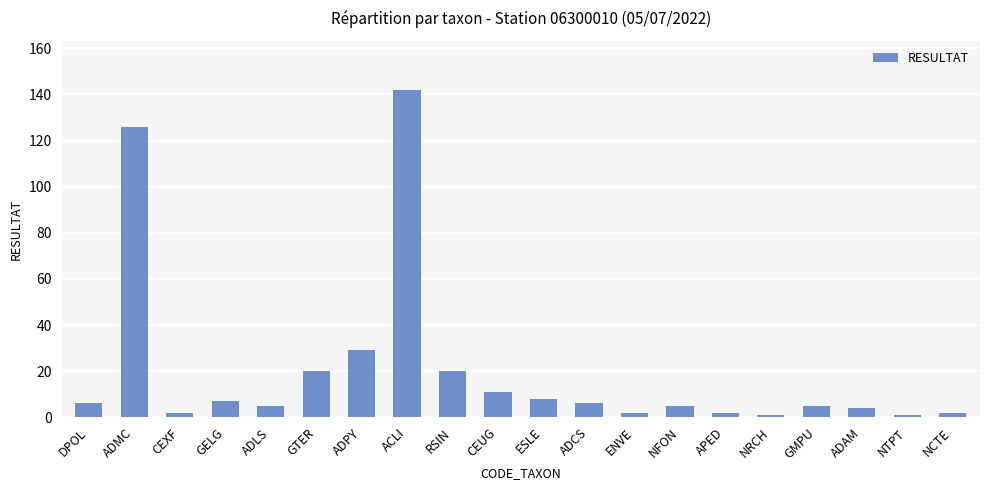

True or false: the data shows 11 at CEUG.

True